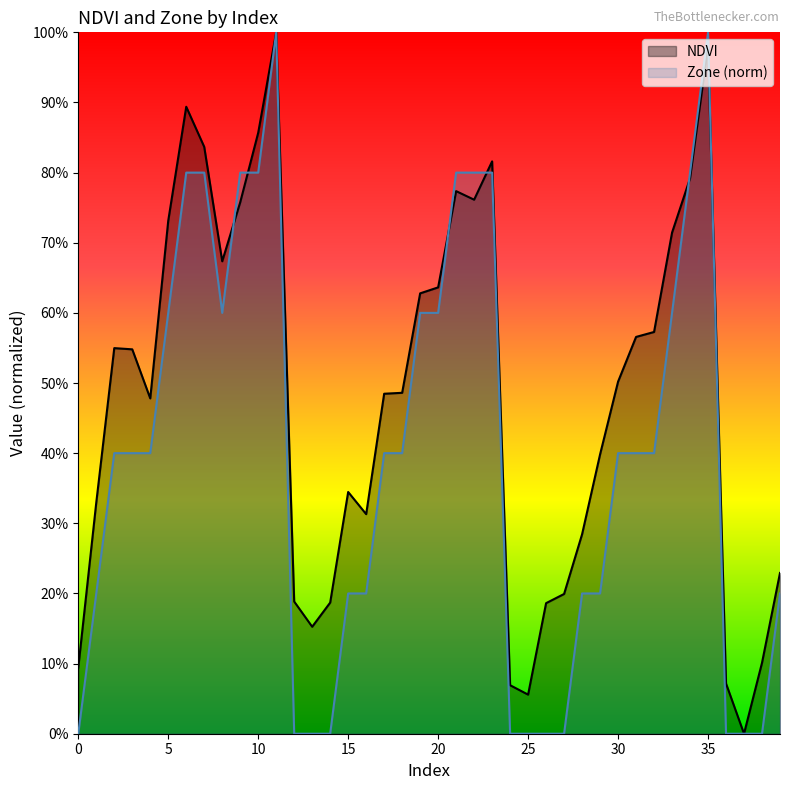

At which category is the sum across all series the highest?

11